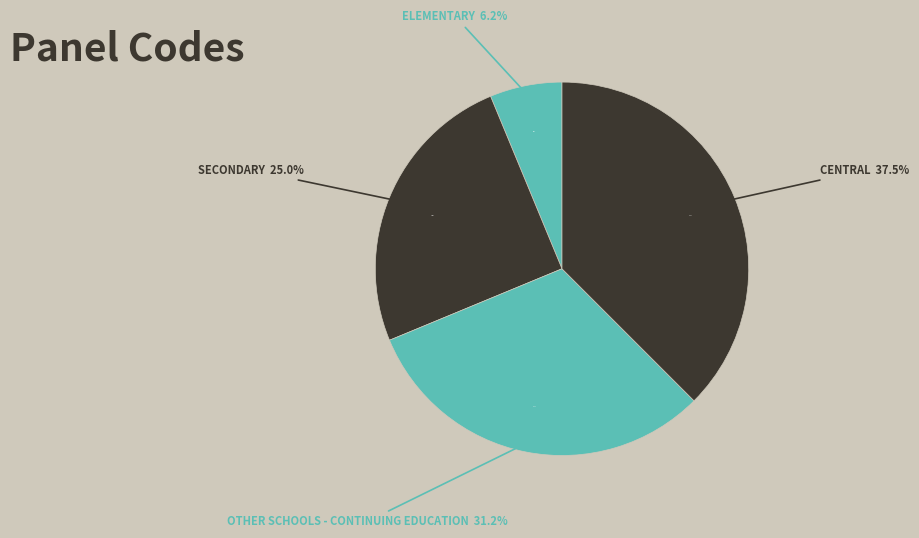

Which category has the smallest portion of the pie?

Elementary